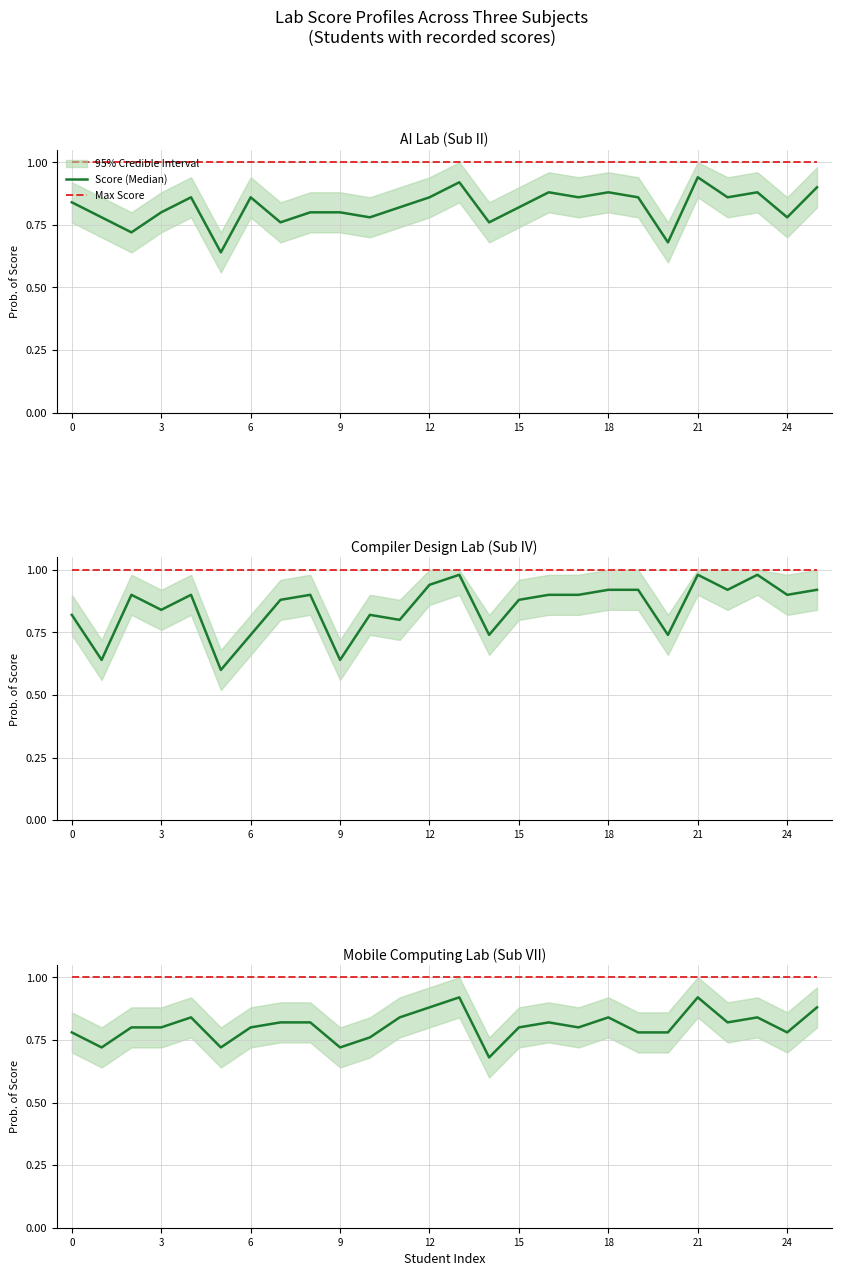

The Max Score series shows 1.0 at 22. True or false?

True